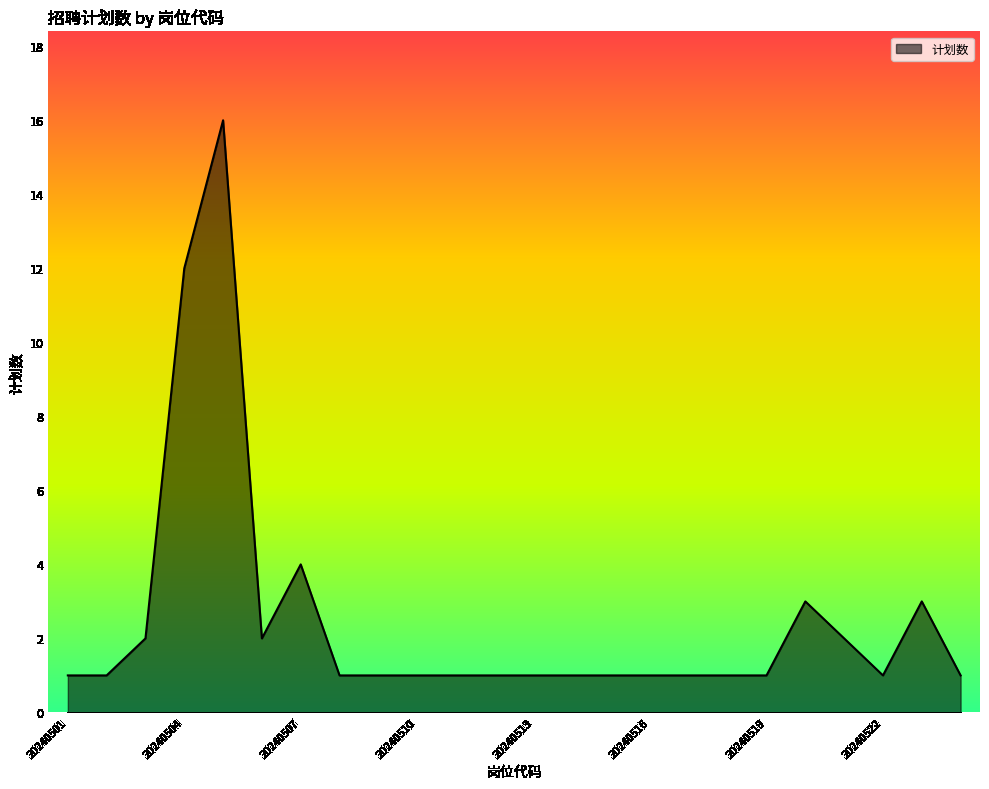

What is the maximum value shown in the chart?

16